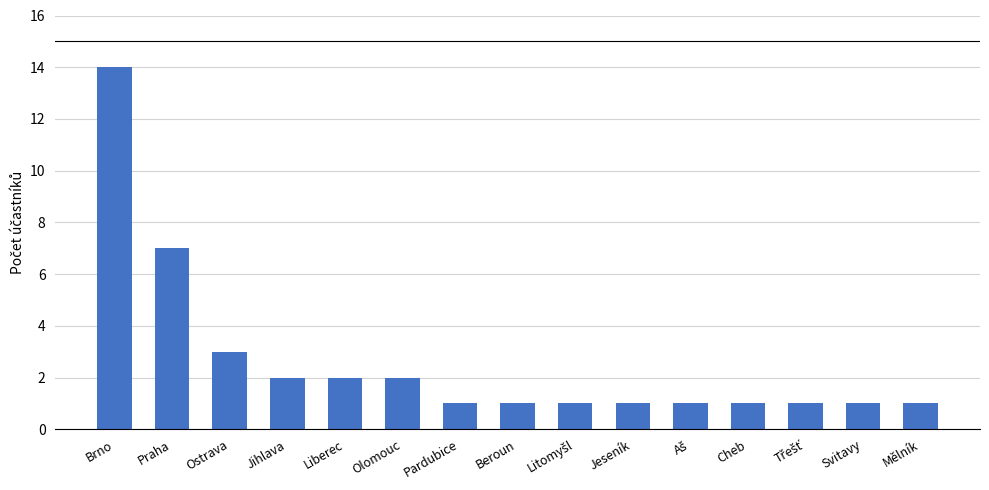

True or false: the data shows 2 at Jihlava.

True